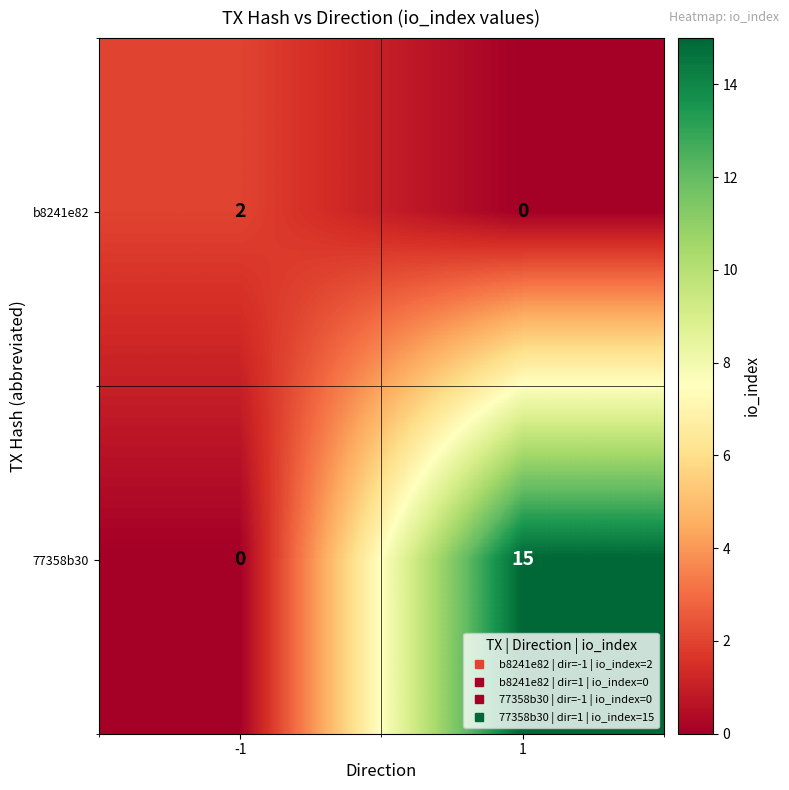

Count the number of categories in the chart.

2